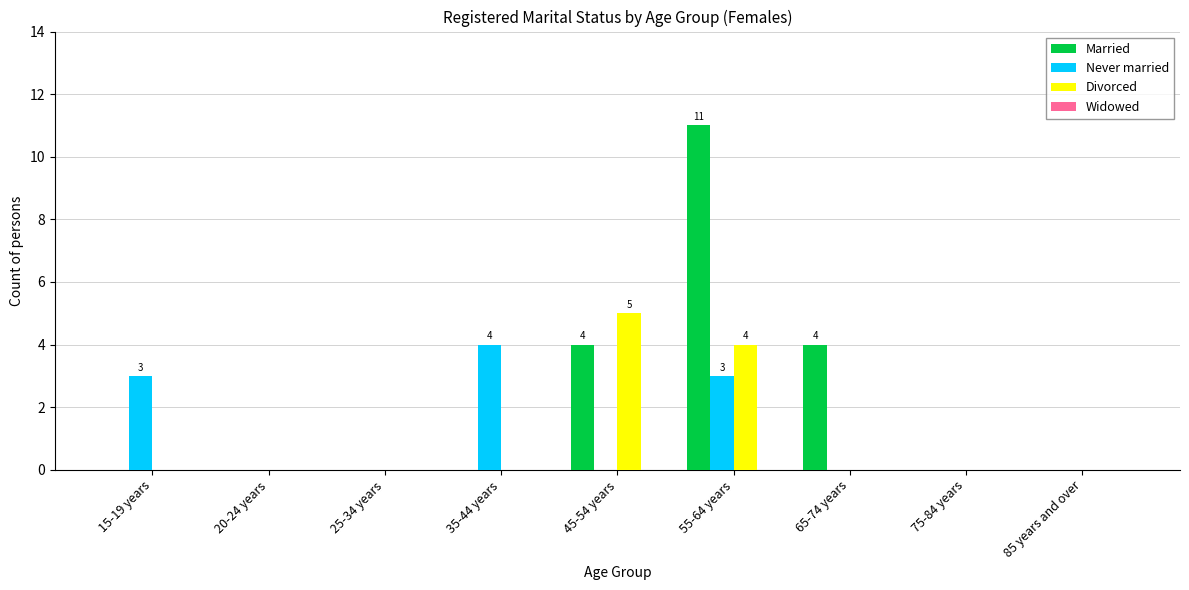

Which category has the highest value across all series?

55-64 years